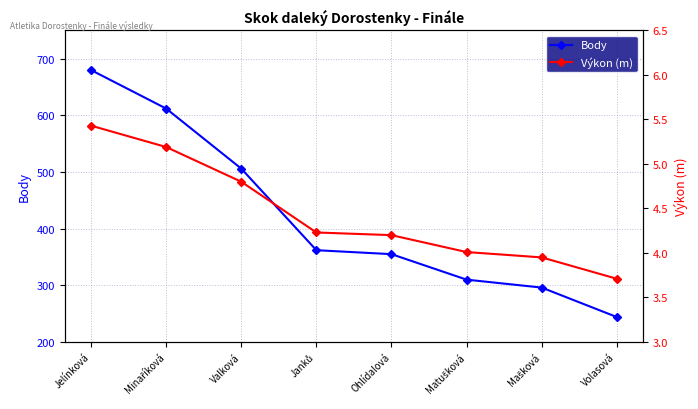

Which series has the largest total across all categories?

Body